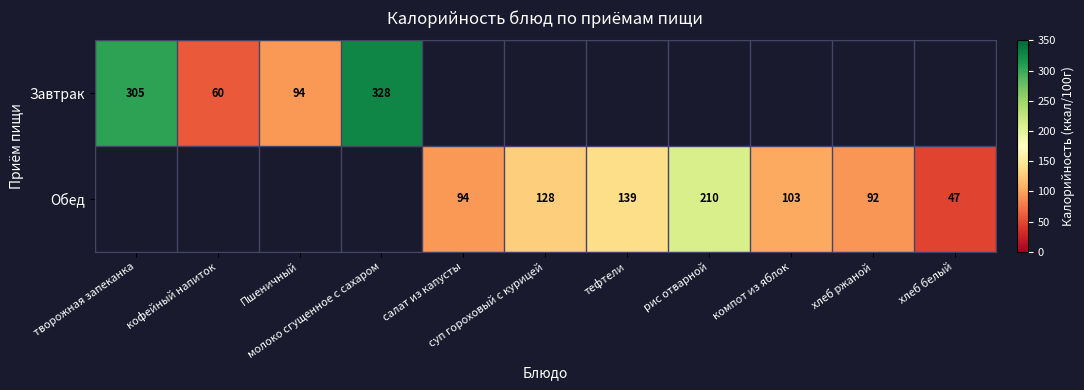

How many positive values does the Завтрак series have?

4